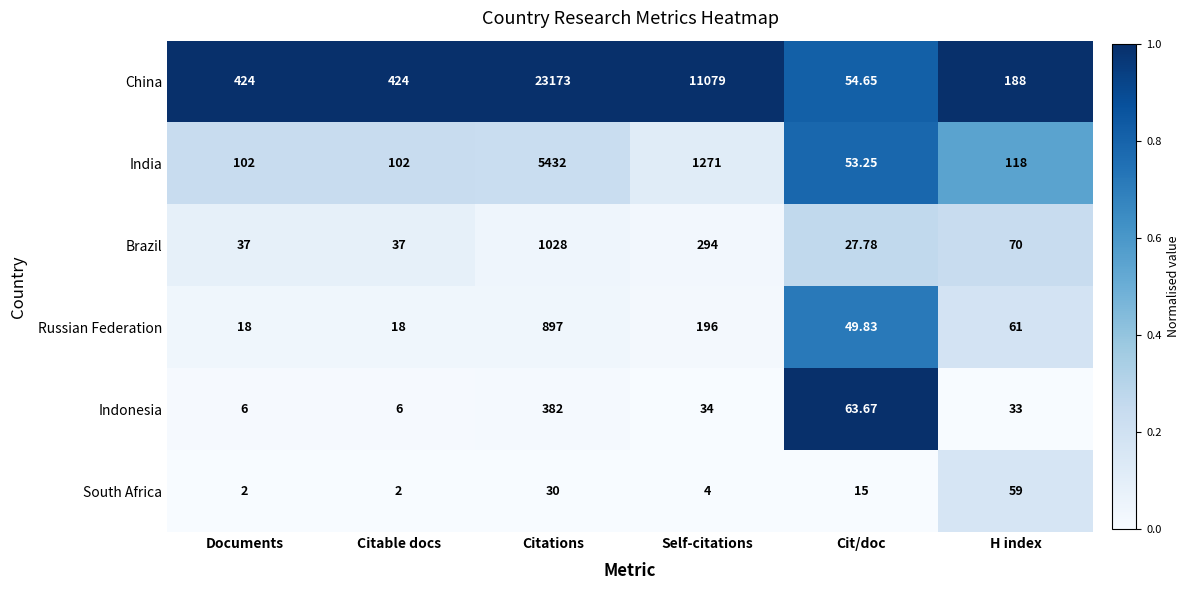

Which series changed the most between Citations and H index?

China